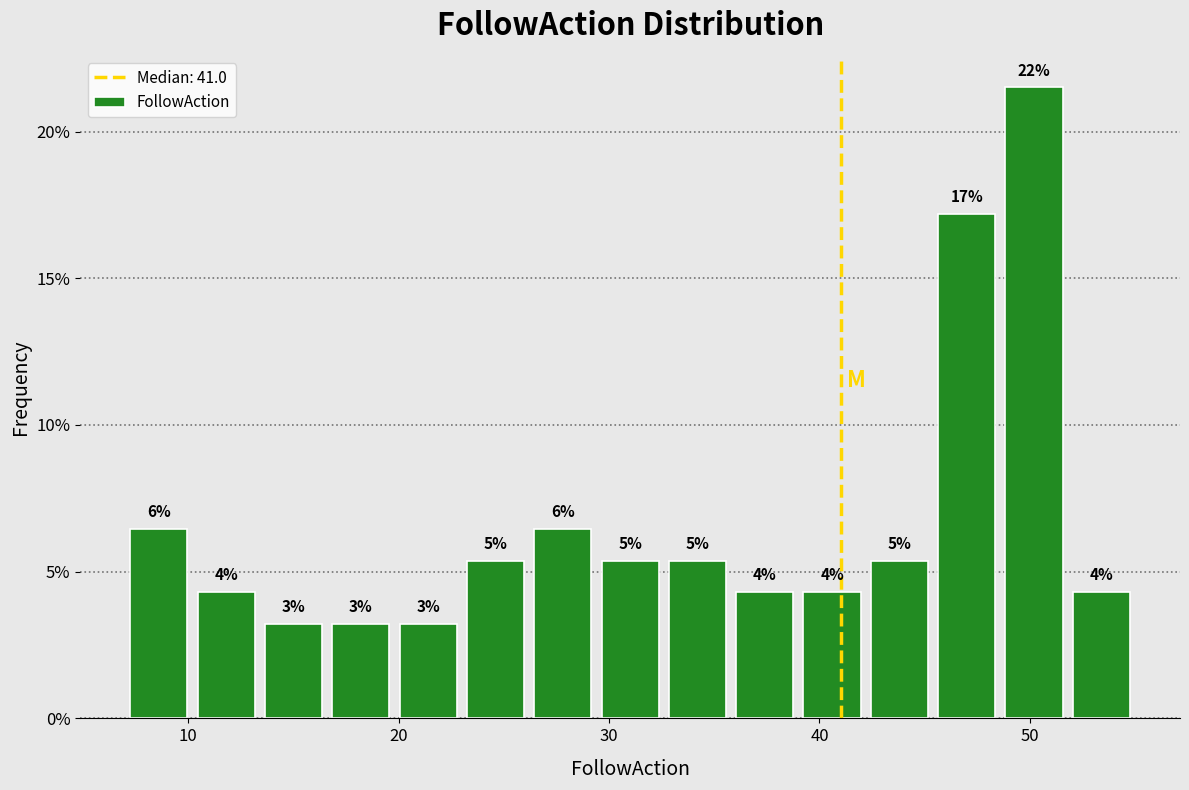

Around what value on the x-axis is the tallest bar? Give the approximate position of its centre, as read against the axis.

50